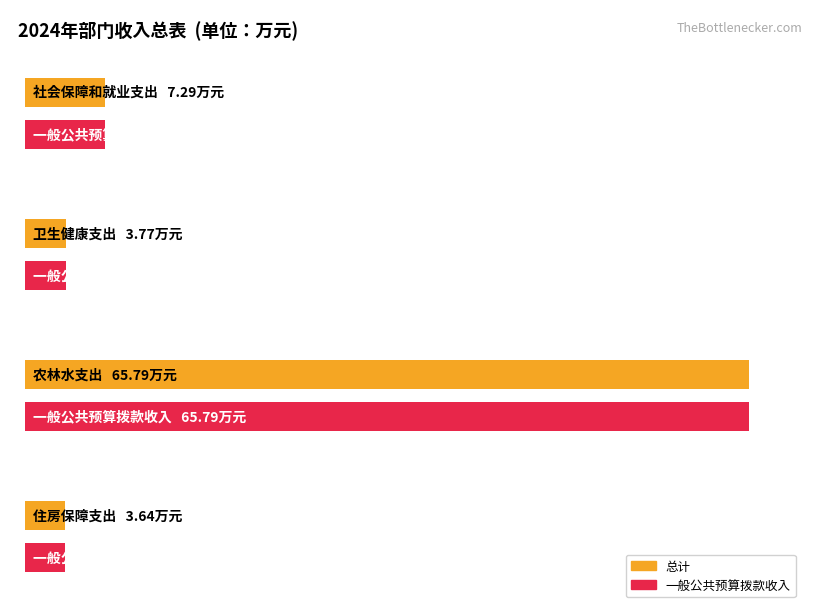

Reading left to right, what are all the values shown in this chart?

总计: 社会保障和就业支出=7.3	卫生健康支出=3.8	农林水支出=65.8	住房保障支出=3.6
一般公共预算拨款收入: 社会保障和就业支出=7.3	卫生健康支出=3.8	农林水支出=65.8	住房保障支出=3.6